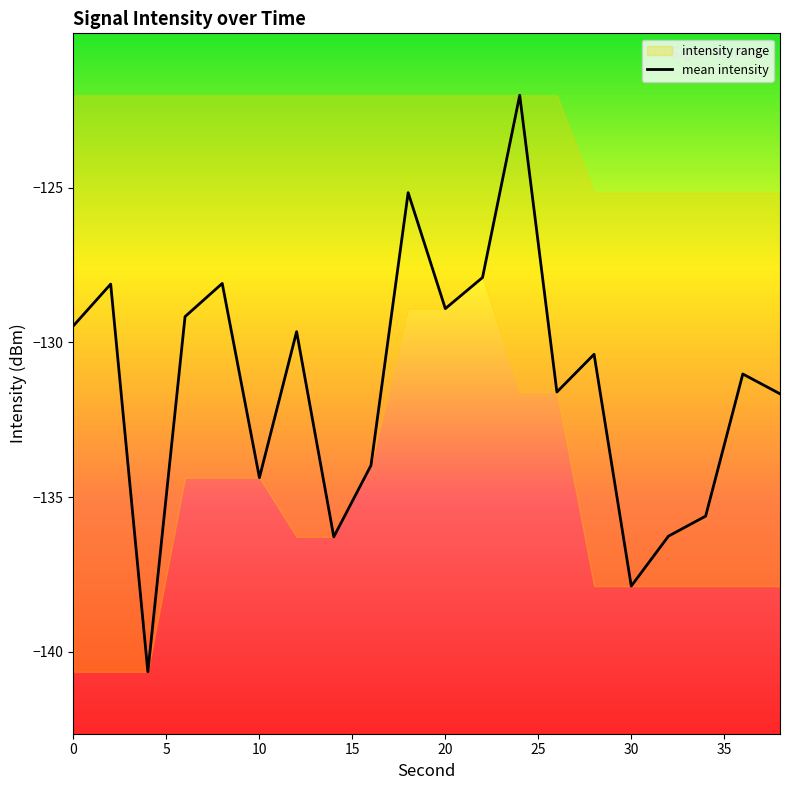

Reading left to right, extract all data points from this chart.

-129.5	-128.1	-140.6	-129.2	-128.1	-134.4	-129.7	-136.3	-134.0	-125.2	-128.9	-127.9	-122.0	-131.6	-130.4	-137.9	-136.3	-135.6	-131.0	-131.7